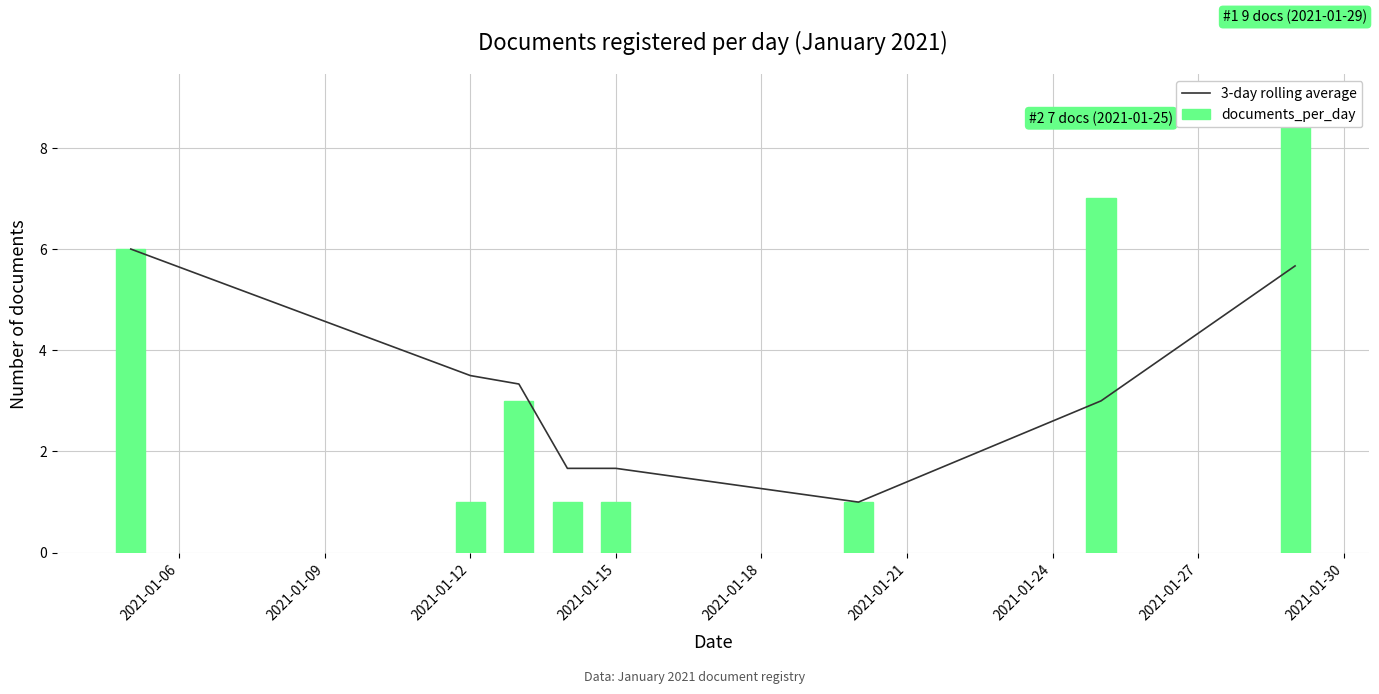

The 3-day rolling average series shows 1.0 at 2021-01-15. True or false?

False